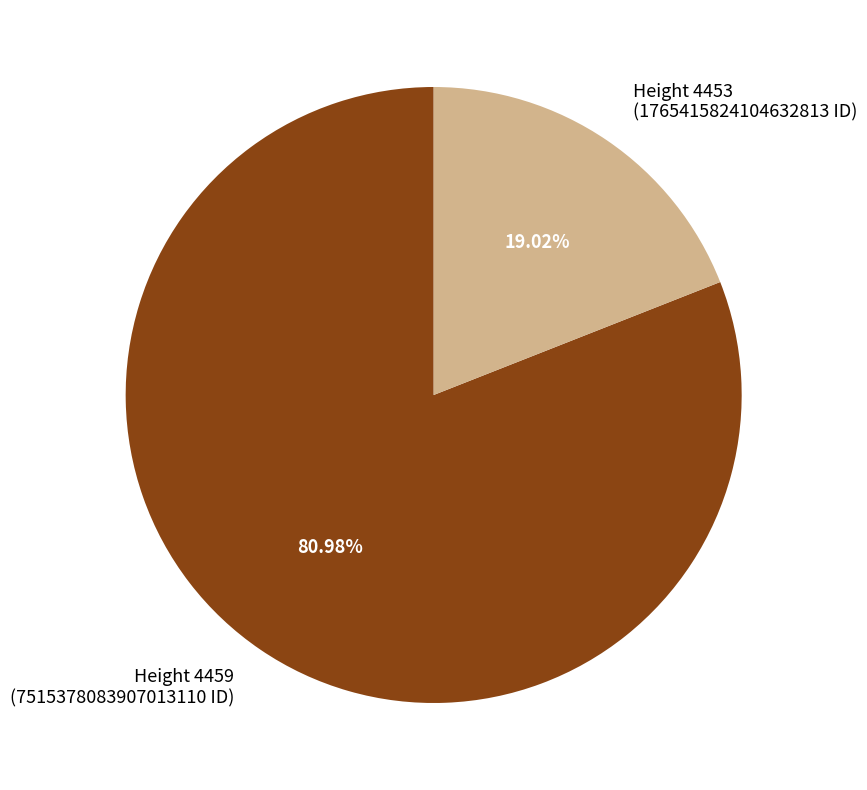

Does Height 4453 (1765415824104632813 ID) represent more than half of the total?

No